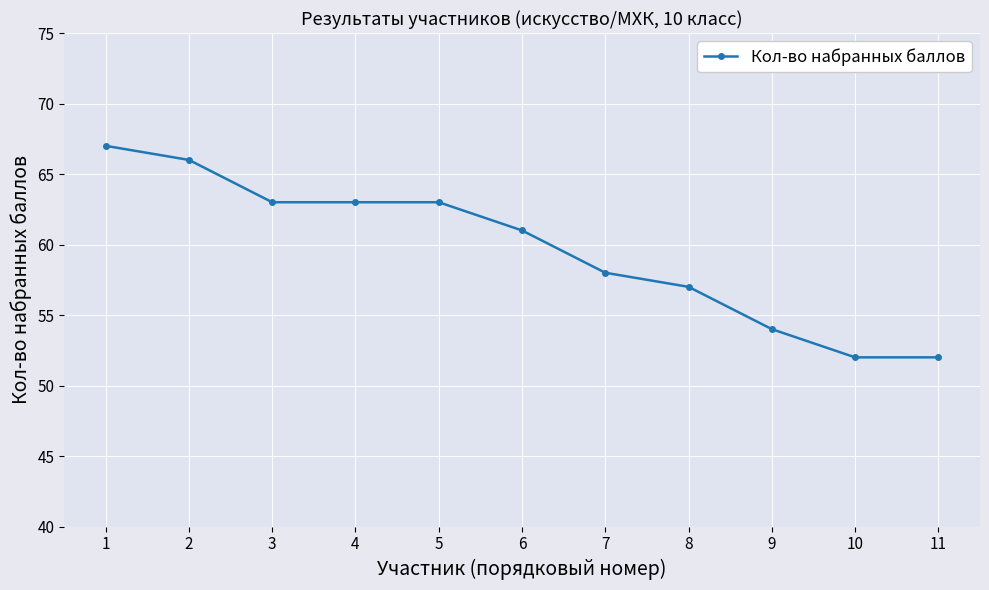

True or false: the data shows 19 at 6.

False